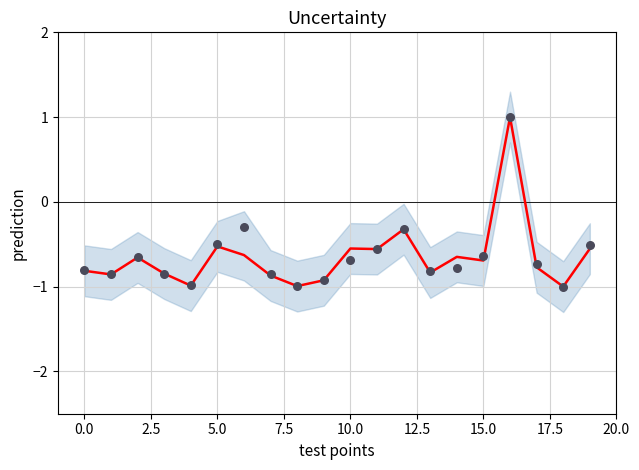

Which series reaches the maximum Y coordinate?

prediction line